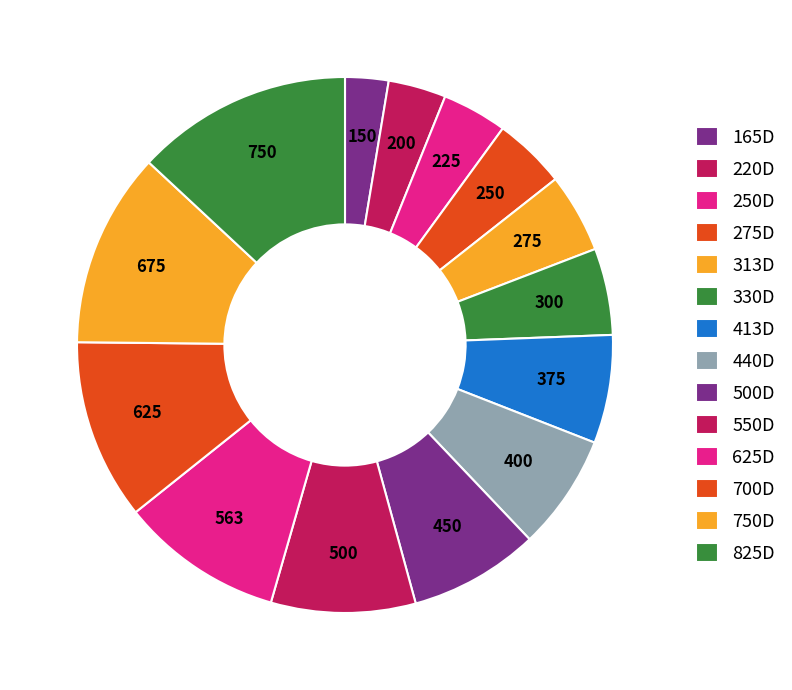

True or false: 275D accounts for 4% of the total.

True